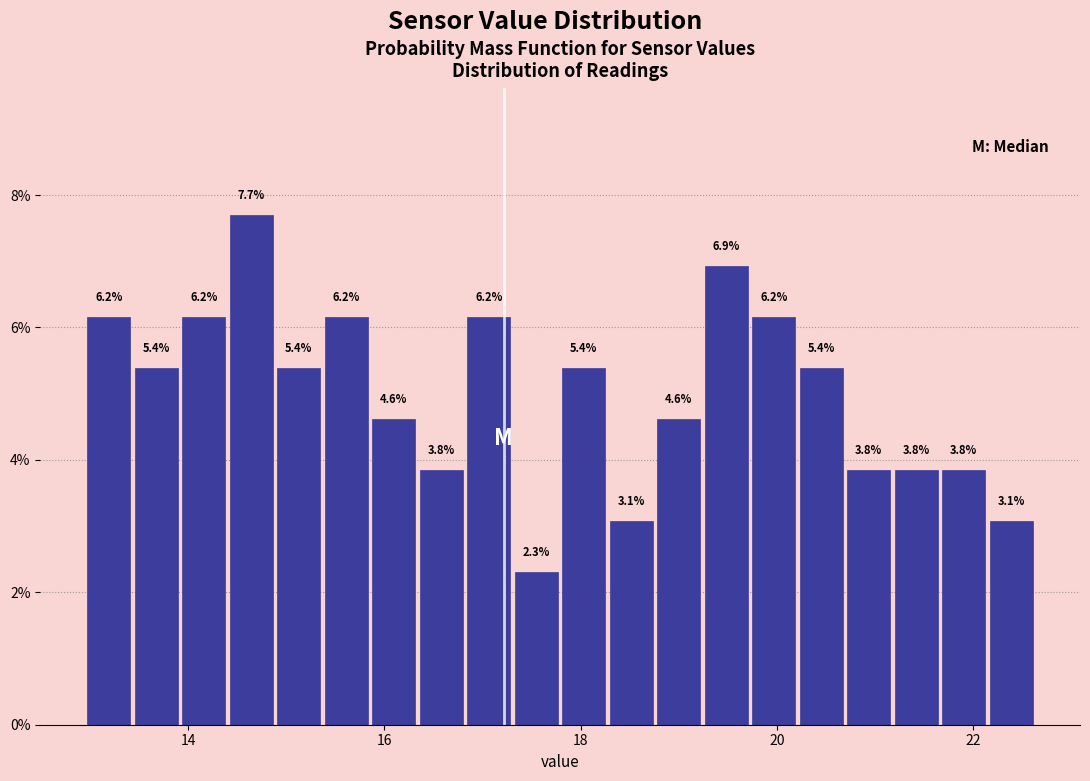

Read against the x-axis, roughly where is the centre of the tallest bar?

14.6